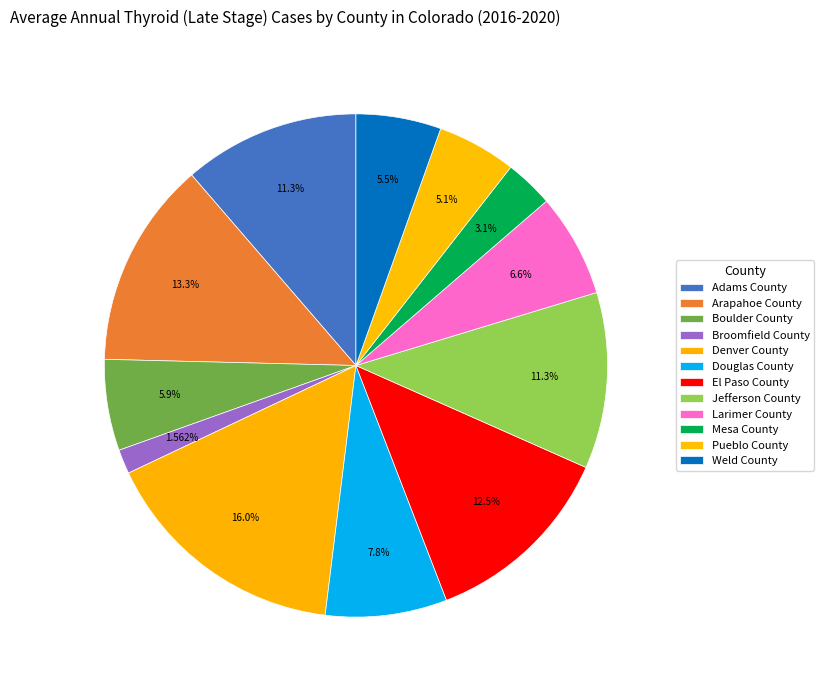

To the nearest percent, what percentage of the pie is Boulder County?

6%